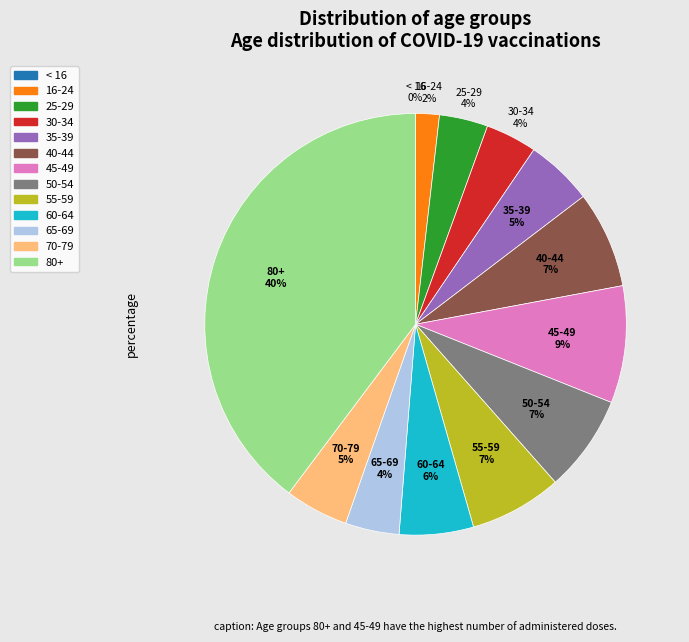

What percentage is the 45-49 slice, to the nearest percent?

9%